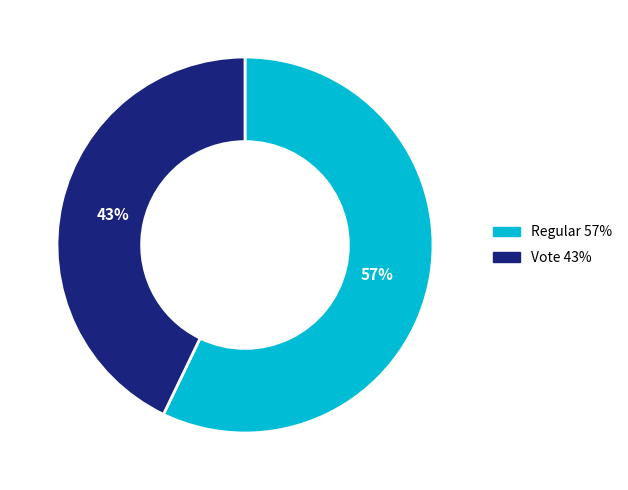

What percentage is the Regular 57% slice, to the nearest percent?

57%